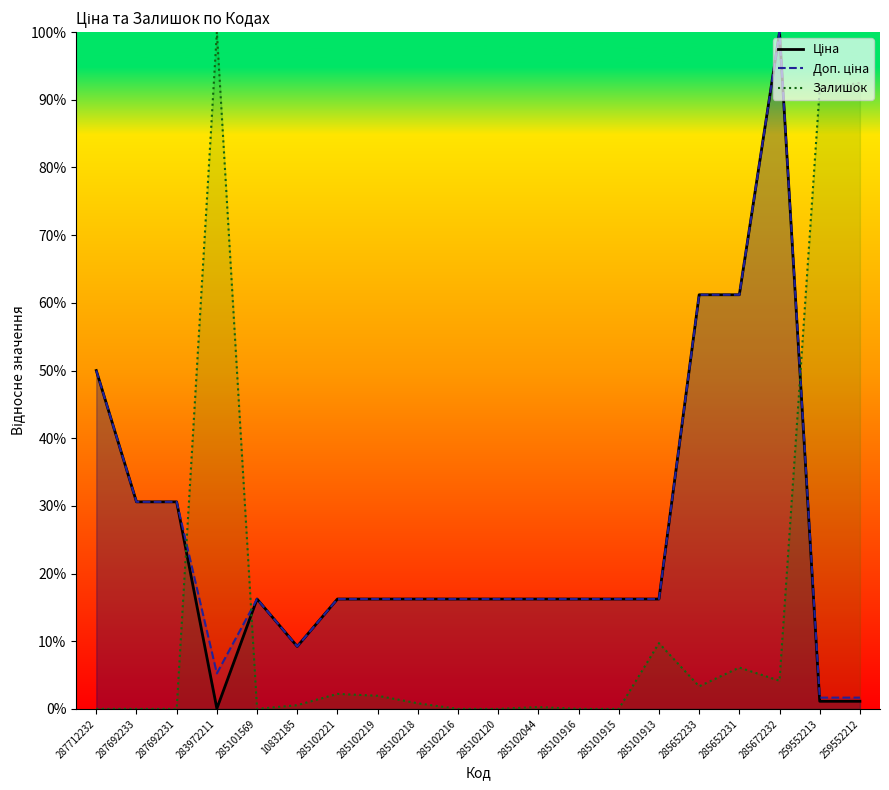

What is the difference between the maximum and minimum values in the Ціна series?

99.9